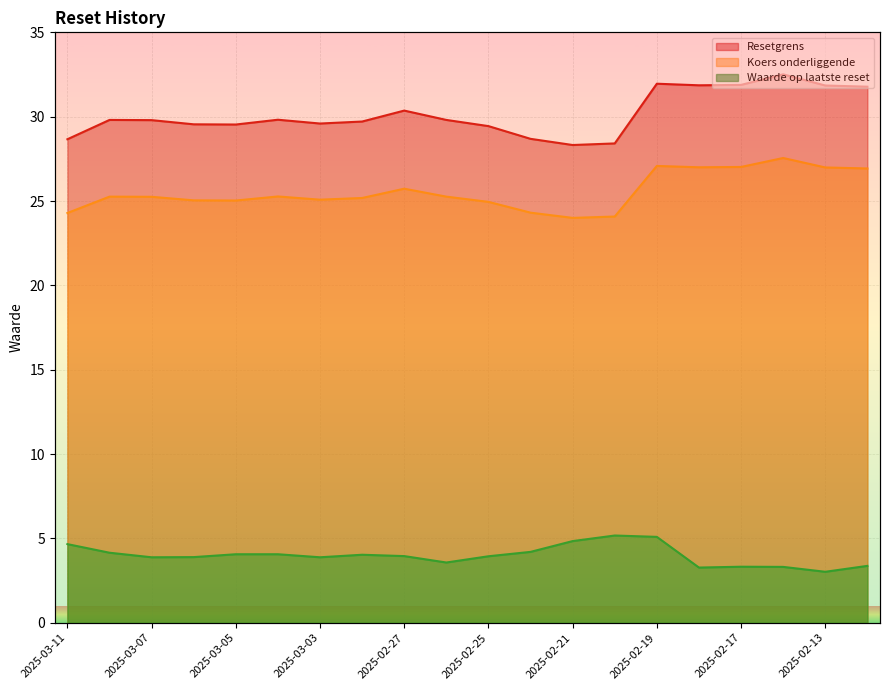

What is the sum of all Koers onderliggende values?

511.3